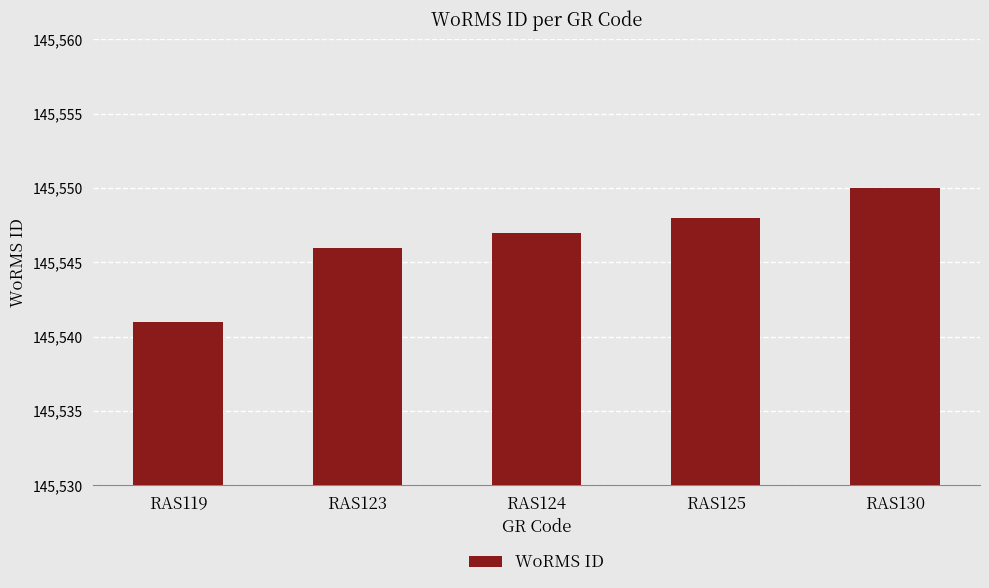

How many distinct data groups are displayed?

1